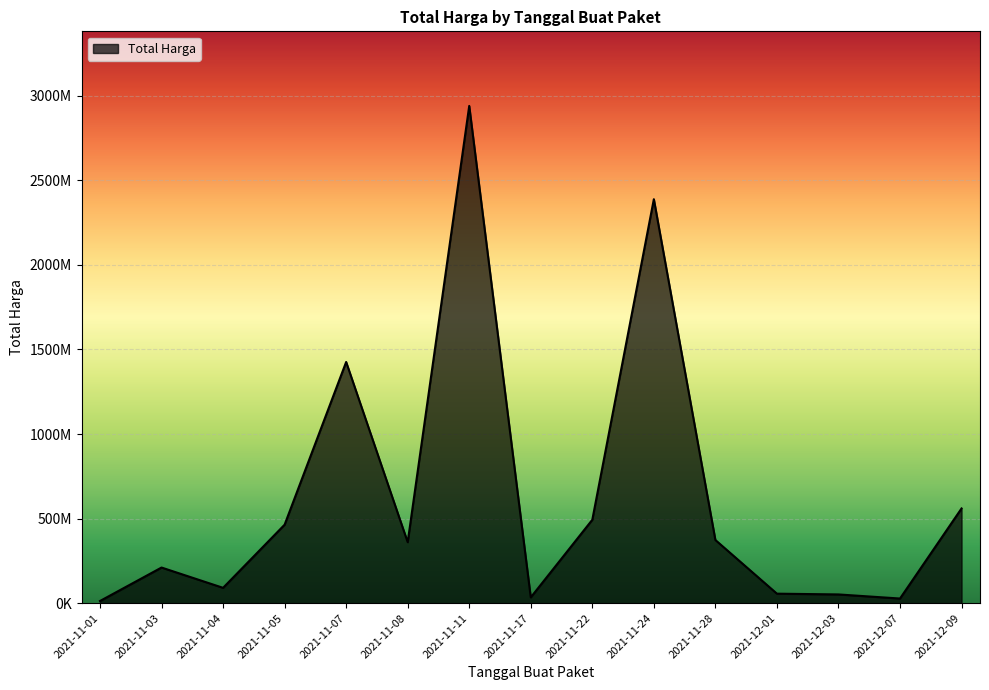

Does the chart display data point markers on the line(s)?

No